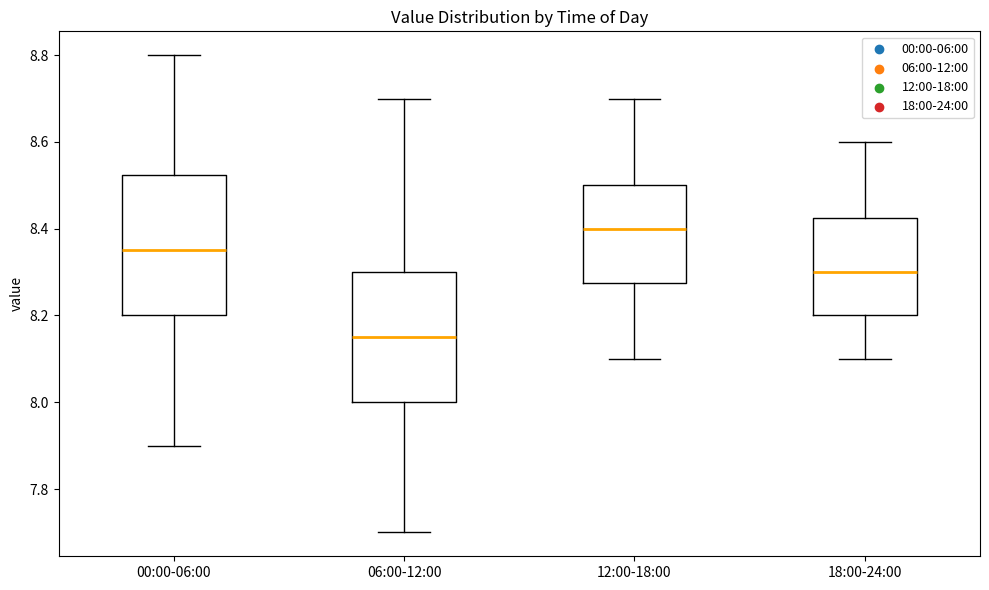

Reading left to right, read every box against the y-axis: the position of its median line, the range the box covers, and the ends of its whiskers. The values are not printed on the chart, so give them approximately, as read against the axis.

00:00-06:00: median 8.36, box 8.20 to 8.52, whiskers 7.90 to 8.80
06:00-12:00: median 8.16, box 8.00 to 8.30, whiskers 7.70 to 8.70
12:00-18:00: median 8.40, box 8.28 to 8.50, whiskers 8.10 to 8.70
18:00-24:00: median 8.30, box 8.20 to 8.42, whiskers 8.10 to 8.60